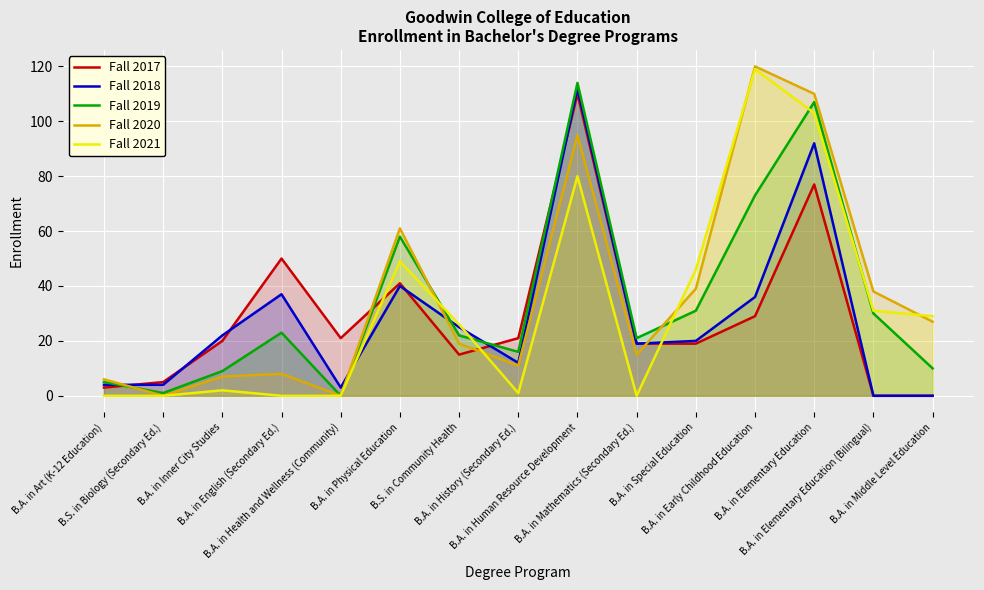

At which label does Fall 2019 reach its minimum?

B.A. in Health and Wellness (Community)